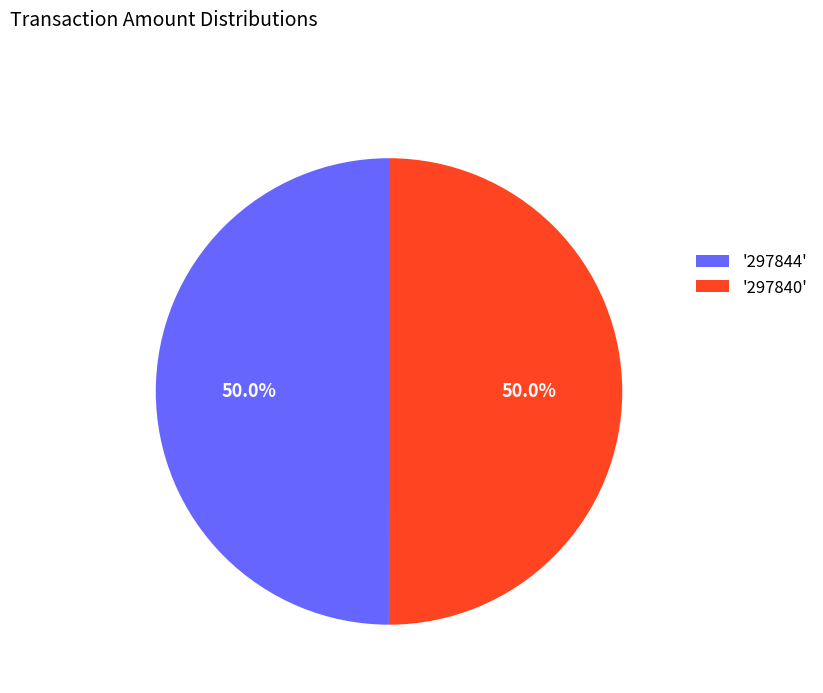

What percentage is NOT represented by '297844'?

50.0%